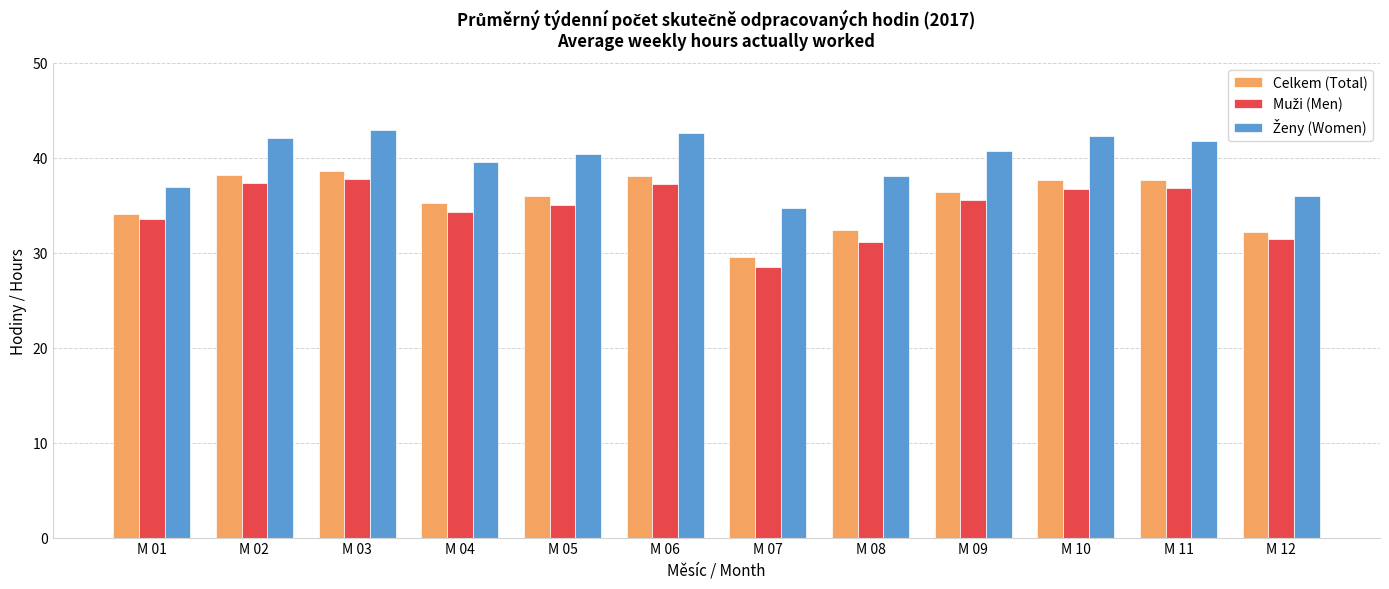

What is the spread (max minus min) of values at M 06?

5.4